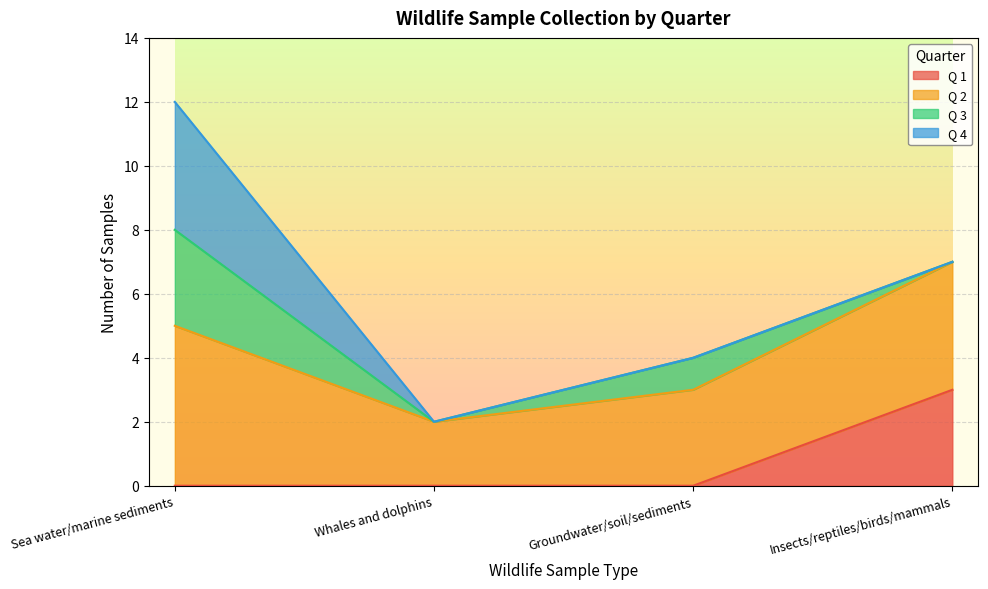

At which category is the sum across all series the highest?

Sea water/marine sediments